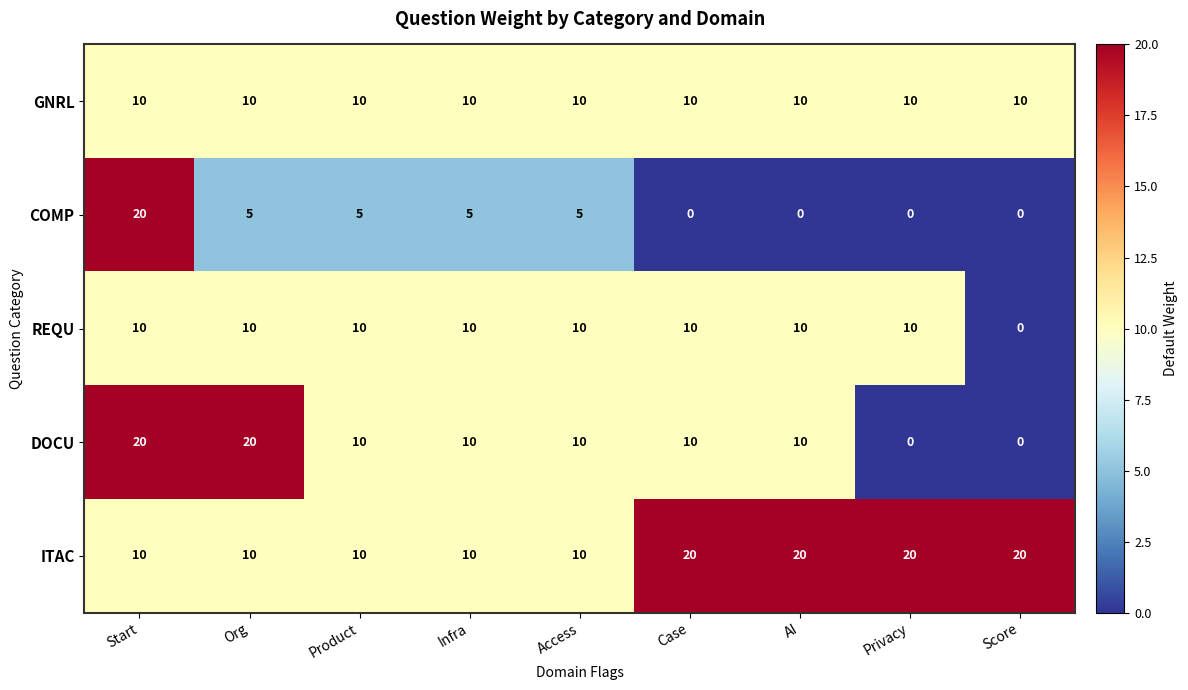

Which series changed the most between Org and Infra?

DOCU